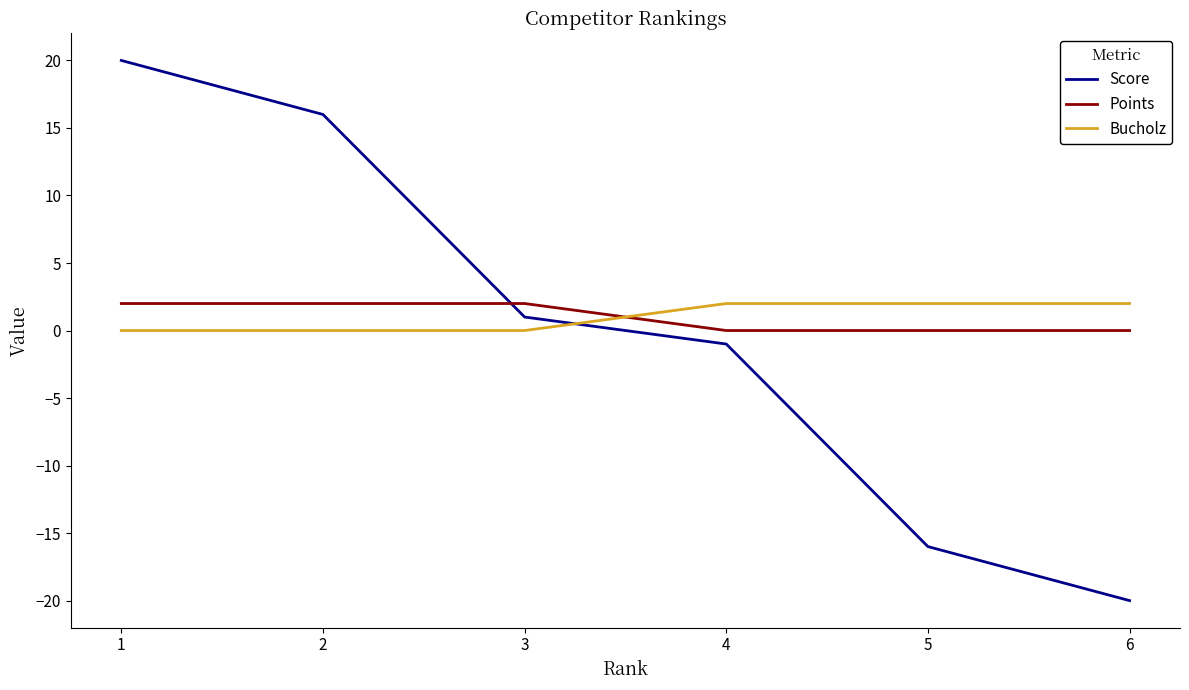

Which series has the widest spread of values?

Score